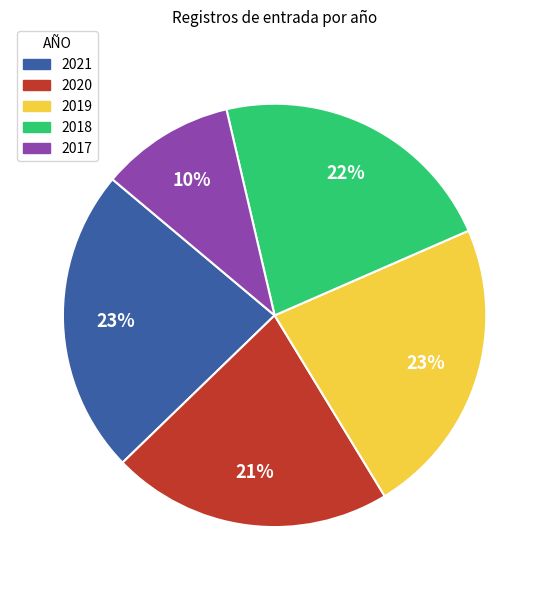

How many segments does this pie chart have?

5